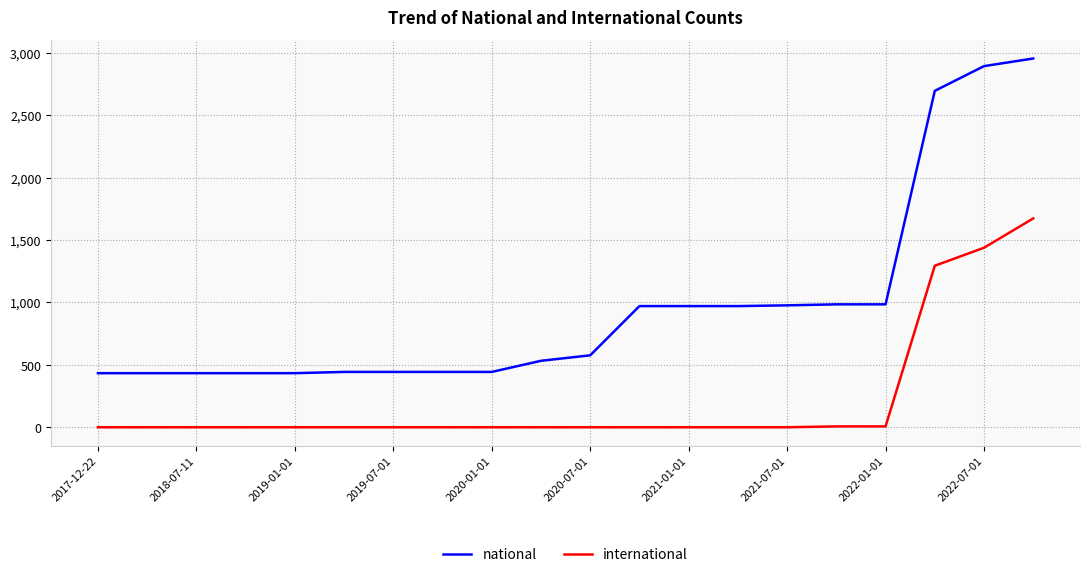

What is the lowest value of the international series?

1